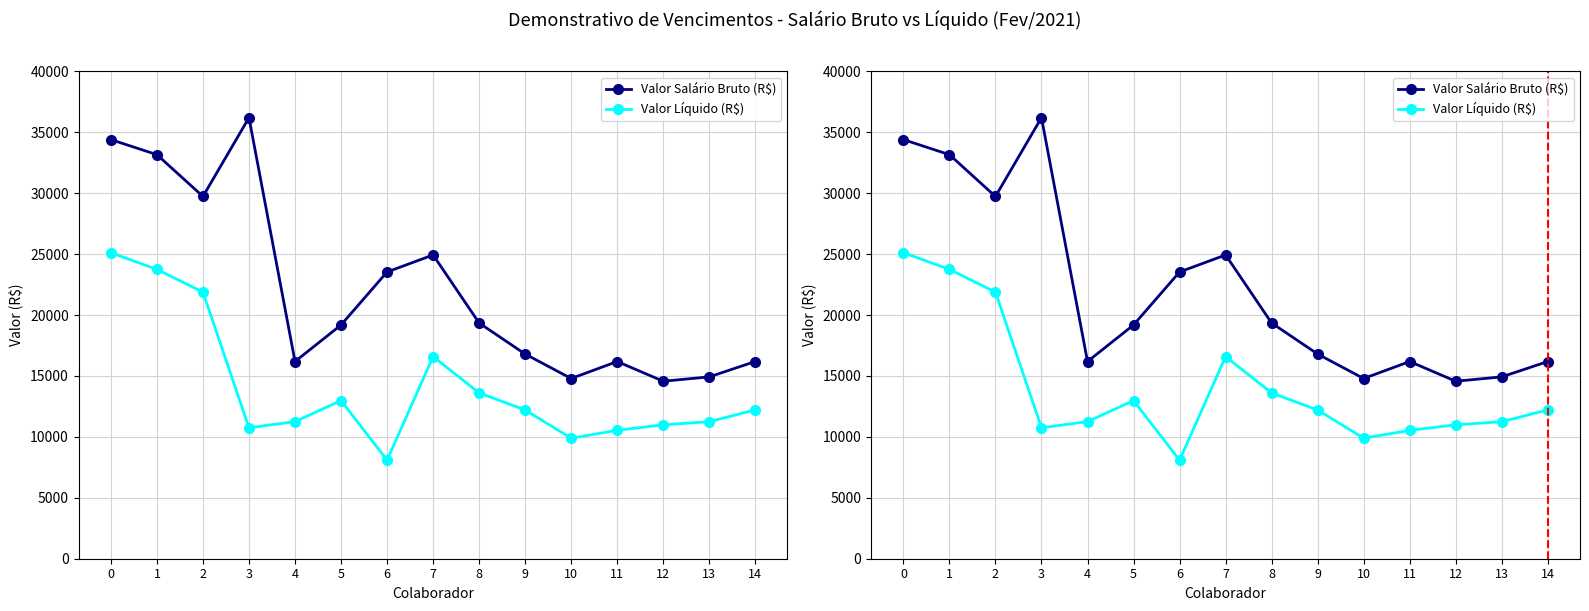

What is the average value of the Valor Líquido (R$) series?

14074.8